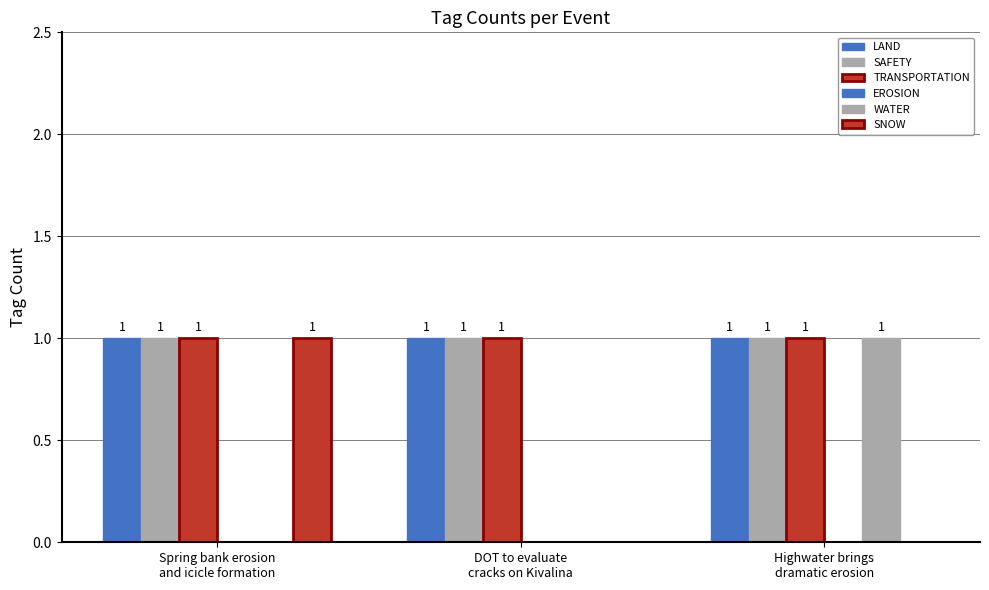

What is the spread (max minus min) of values at DOT to evaluate
cracks on Kivalina?

1